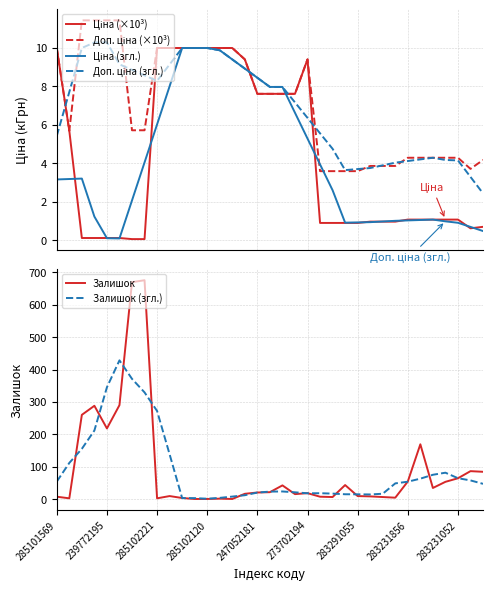

True or false: Доп. ціна (згл.) and Ціна (×10³) intersect in this chart.

True